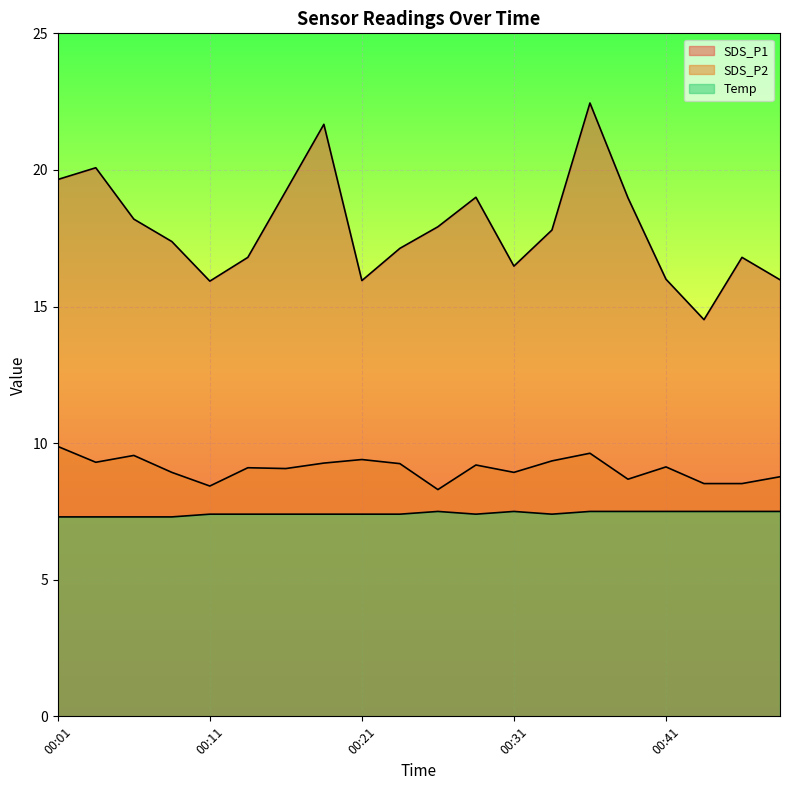

What is the spread (max minus min) of values at 00:28?

11.6